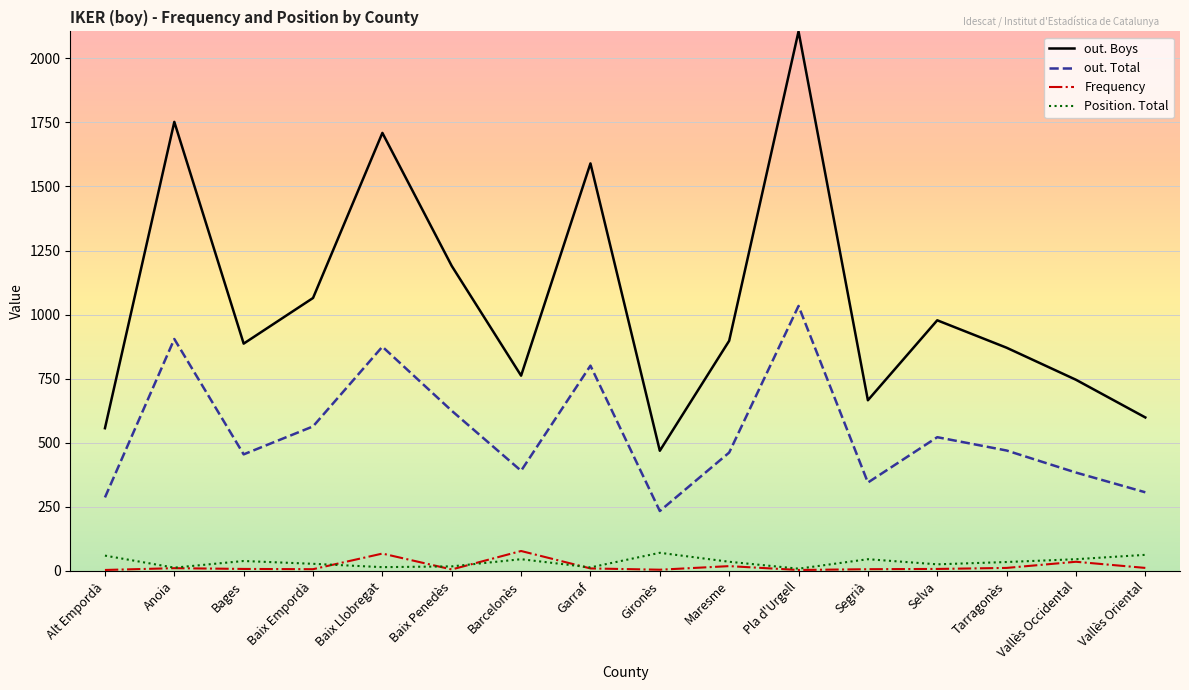

What are all the series names shown in the legend?

out. Boys, out. Total, Frequency, Position. Total